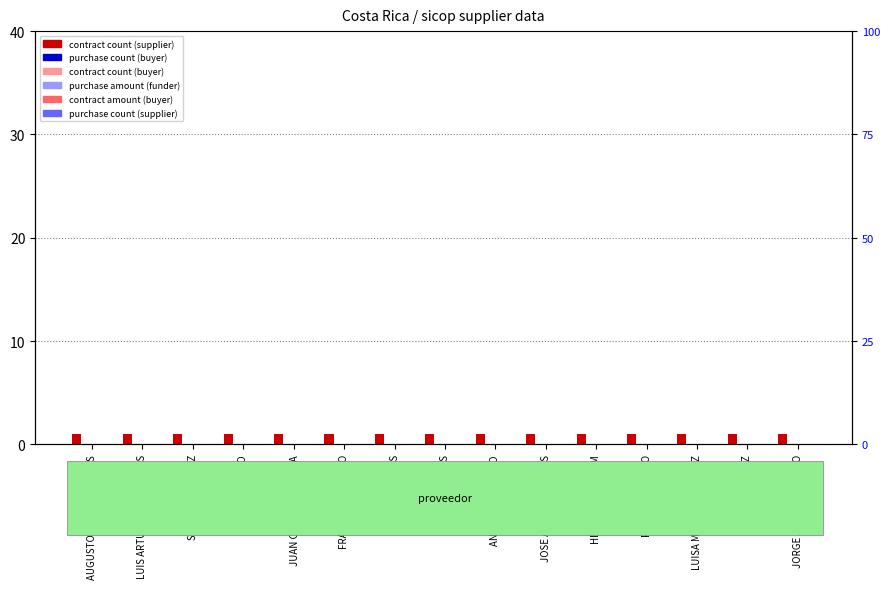

How many bars are there in total?

90